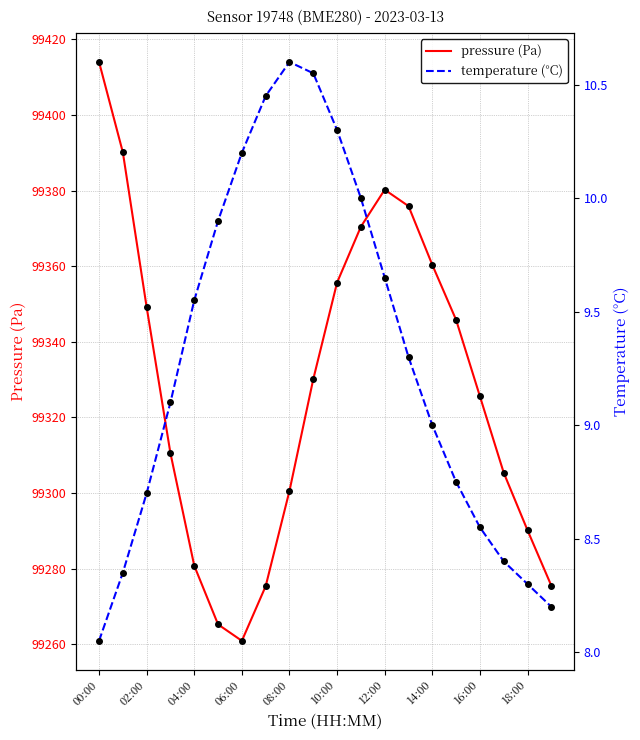

Where is the first local maximum for pressure?

12:00